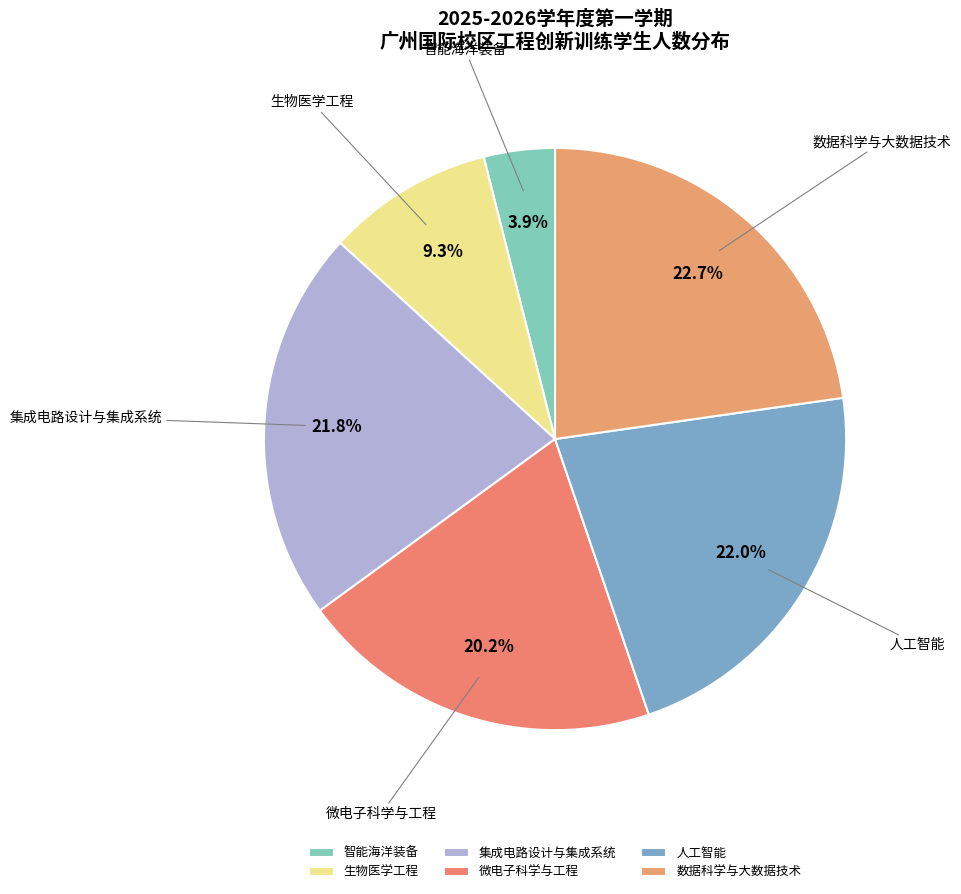

What is the change in value from 生物医学工程 to 微电子科学与工程?

+47